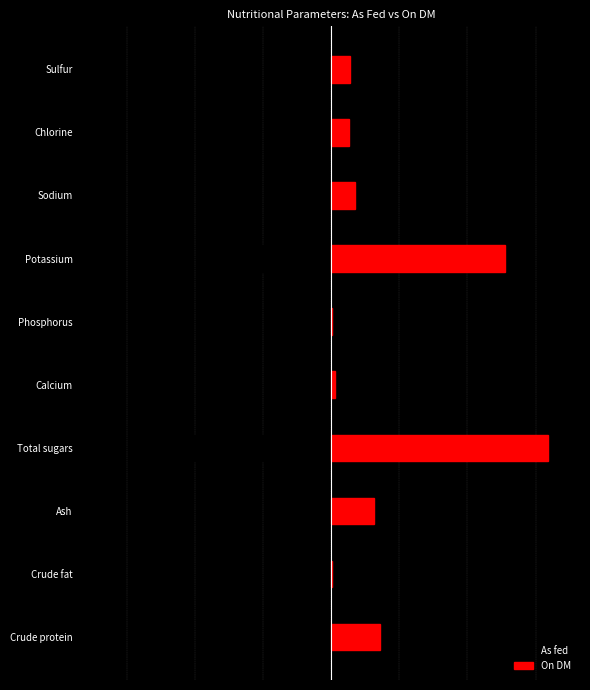

What is the greatest value displayed?

63.5